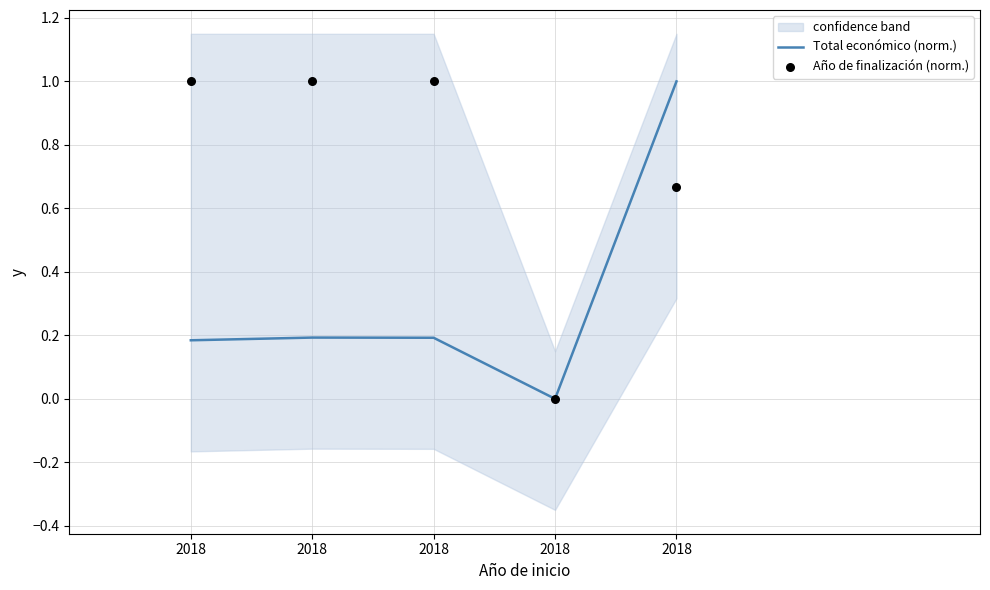

At how many categories does at least one series exceed 0?

4